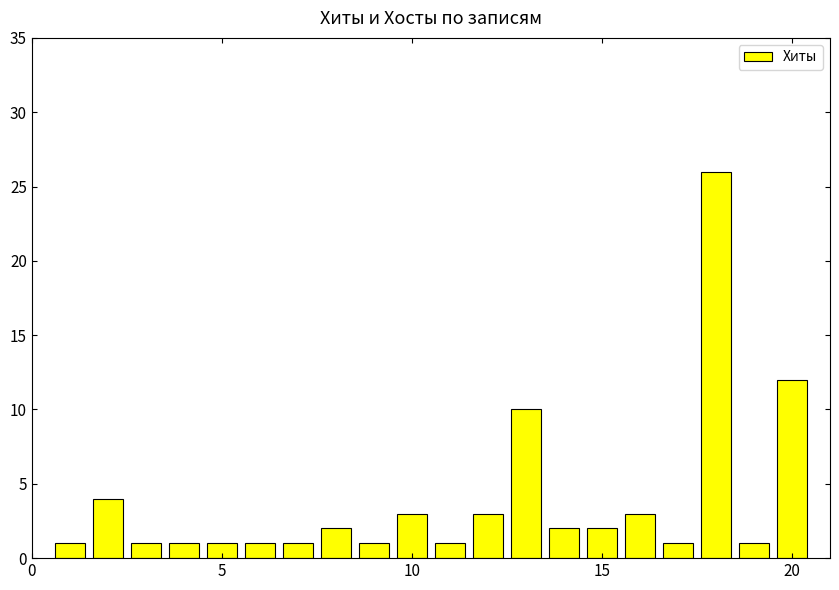

What is the value of the 15th bar from the left?

2